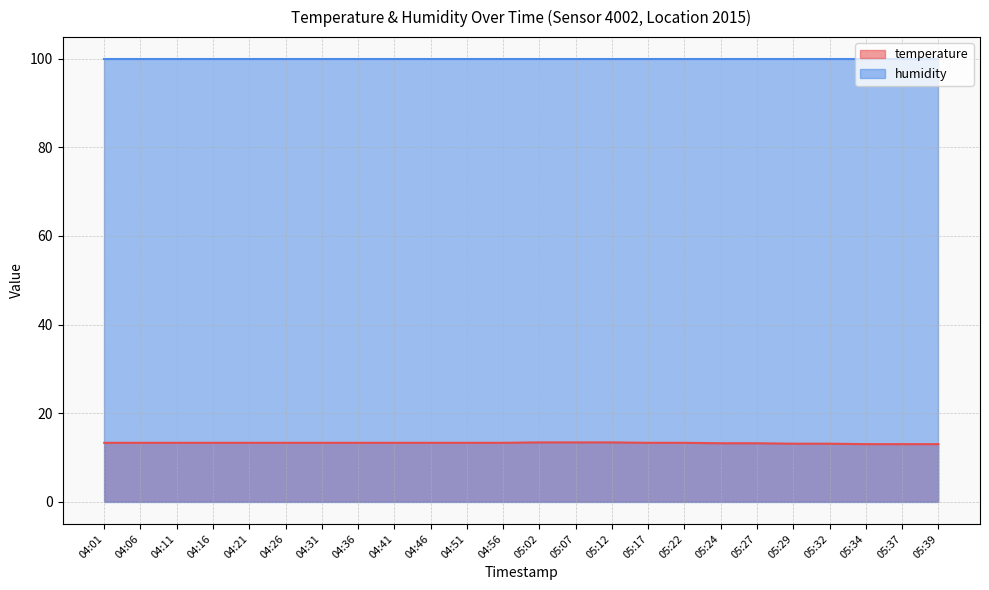

How many lines are shown in the chart?

2